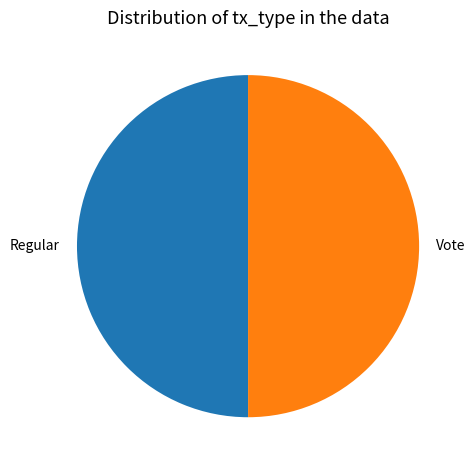

Count the number of slices in the pie.

2